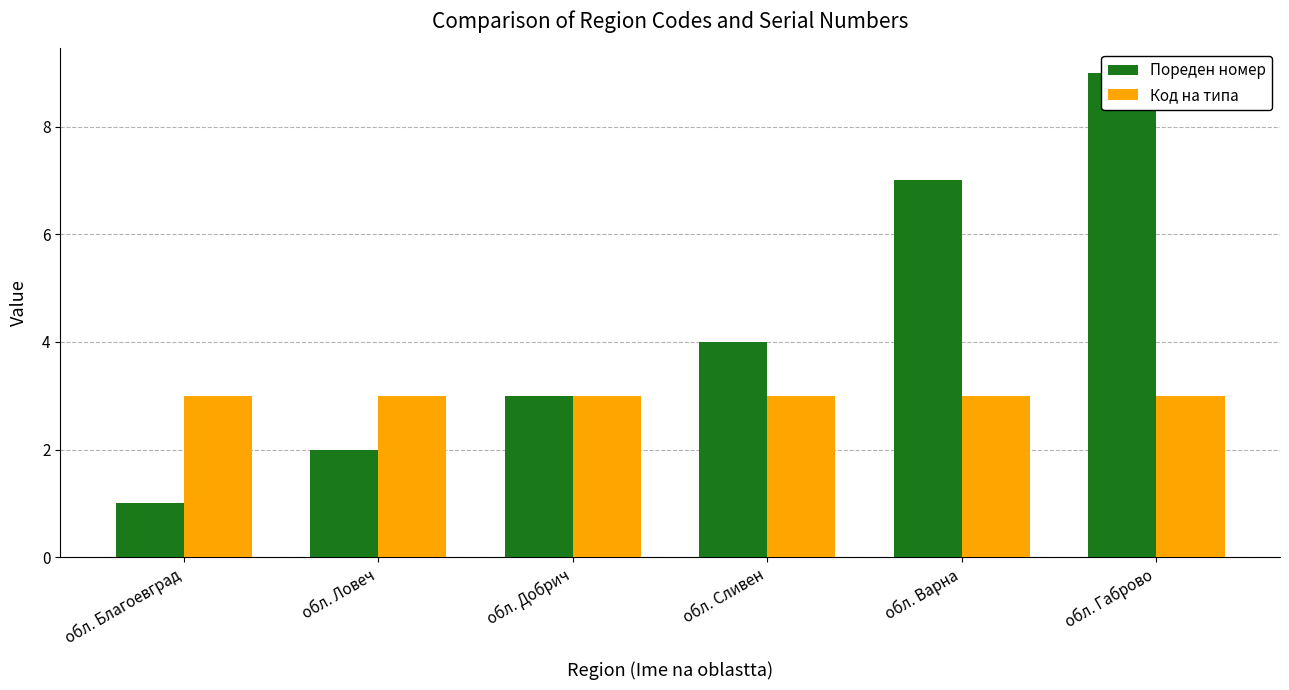

The value of Код на типа at обл. Габрово is 1. True or false?

False